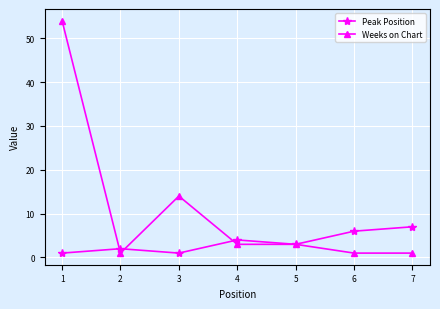

Is this an area chart (filled region under the line)?

No